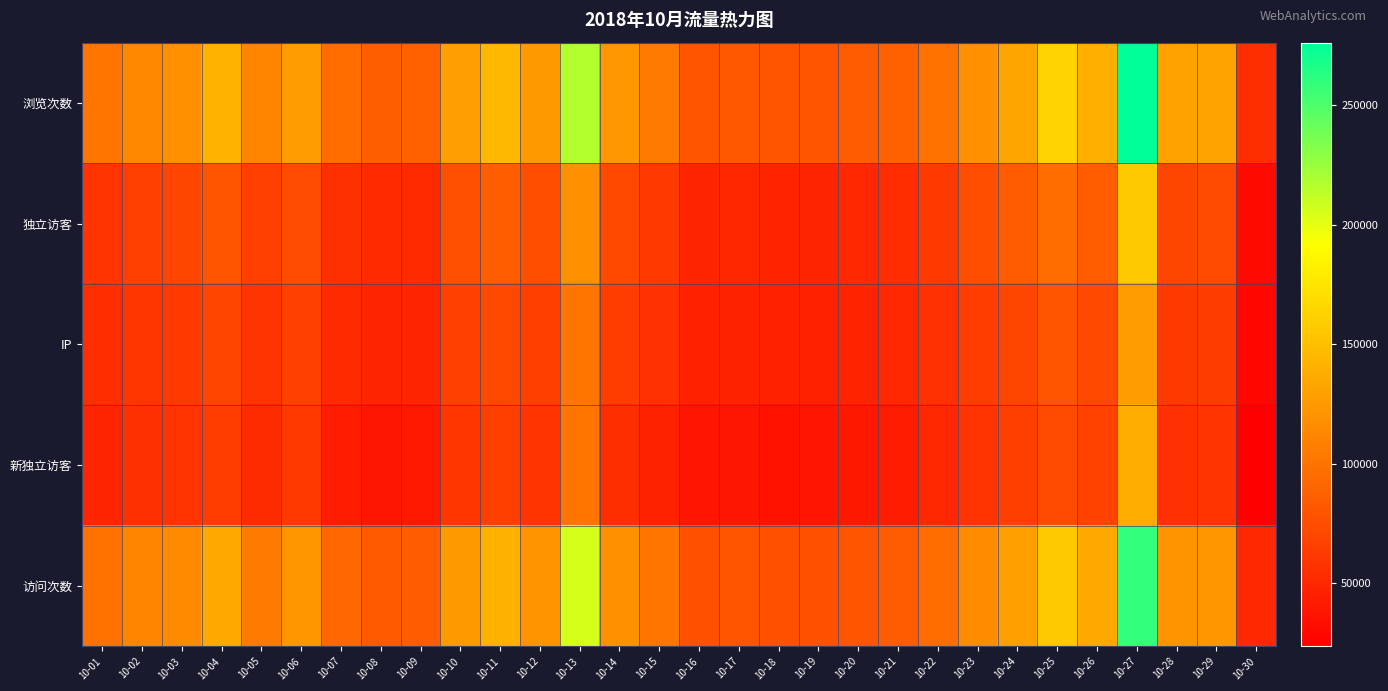

Which has a higher value, 10-15 or 10-14?

10-14